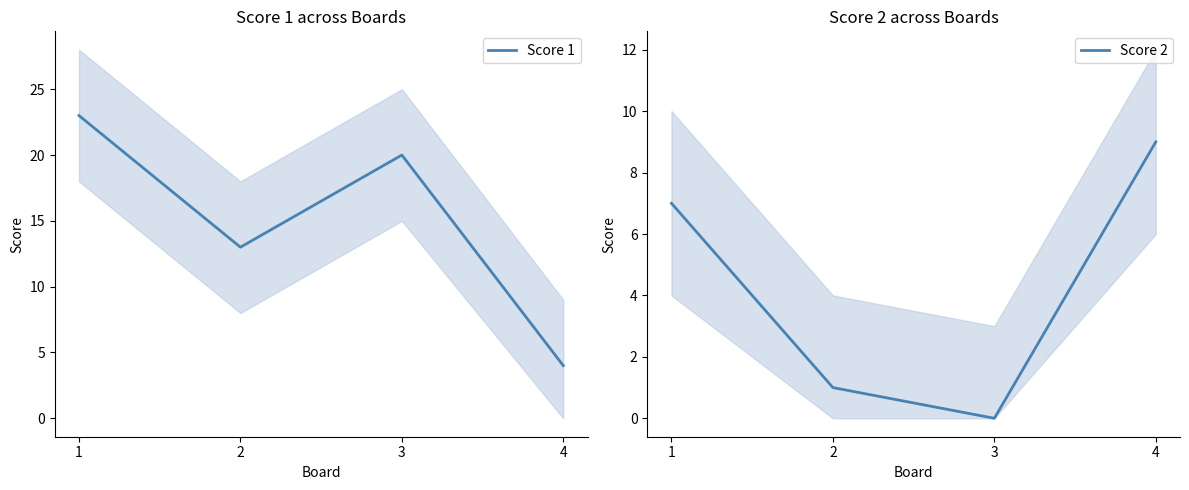

What is the difference between the Score 2 values at 1 and 2?

6